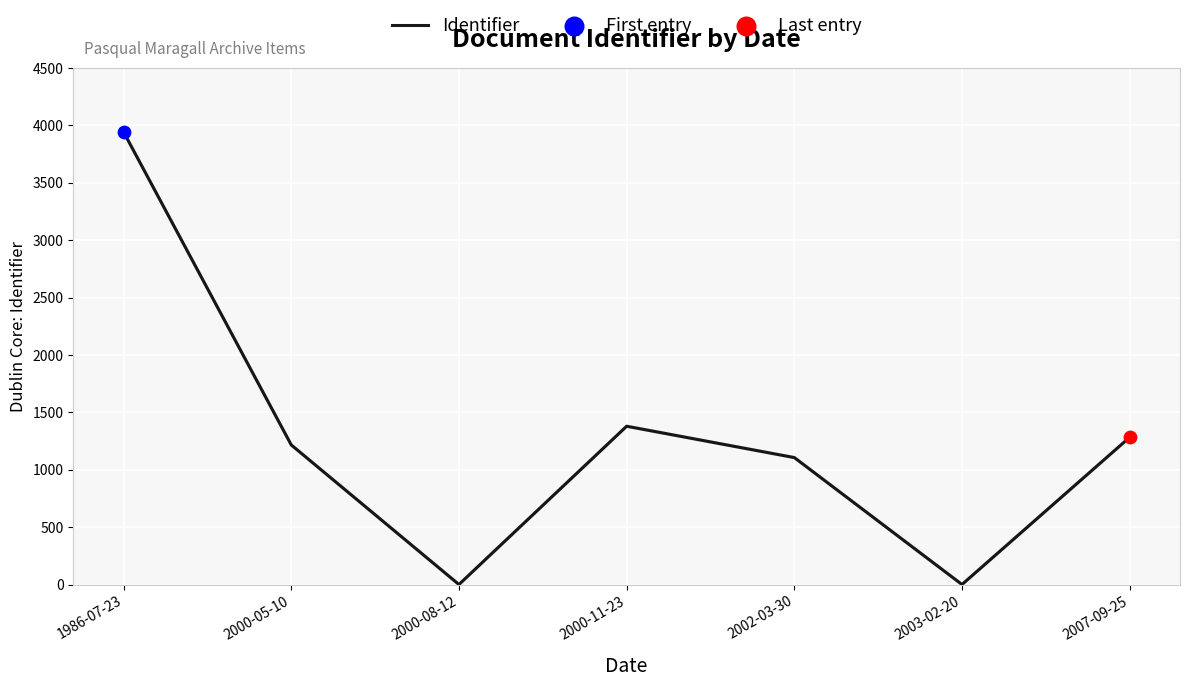

What is the ratio of the value at 2000-05-10 to the value at 2007-09-25?

0.9